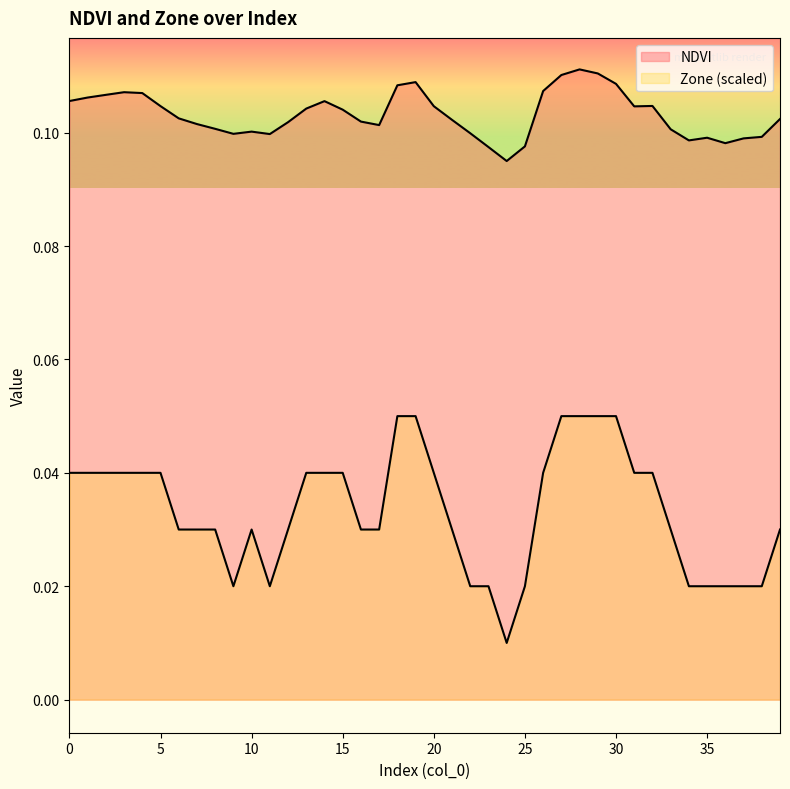

What is the spread (max minus min) of values at 25?

0.1